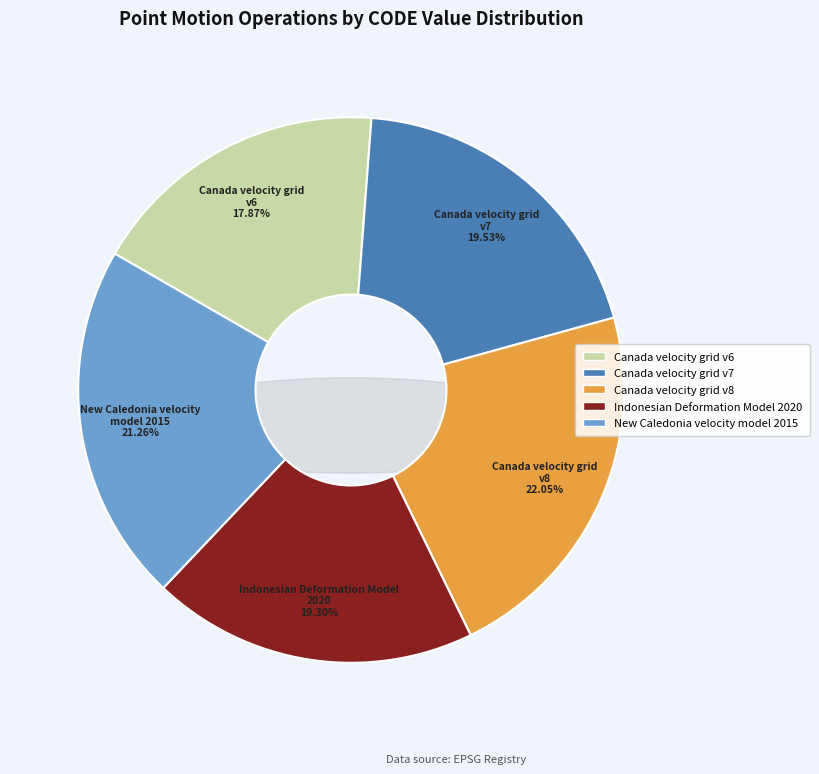

Is it true that Canada velocity grid v6 is 18% of the pie?

True